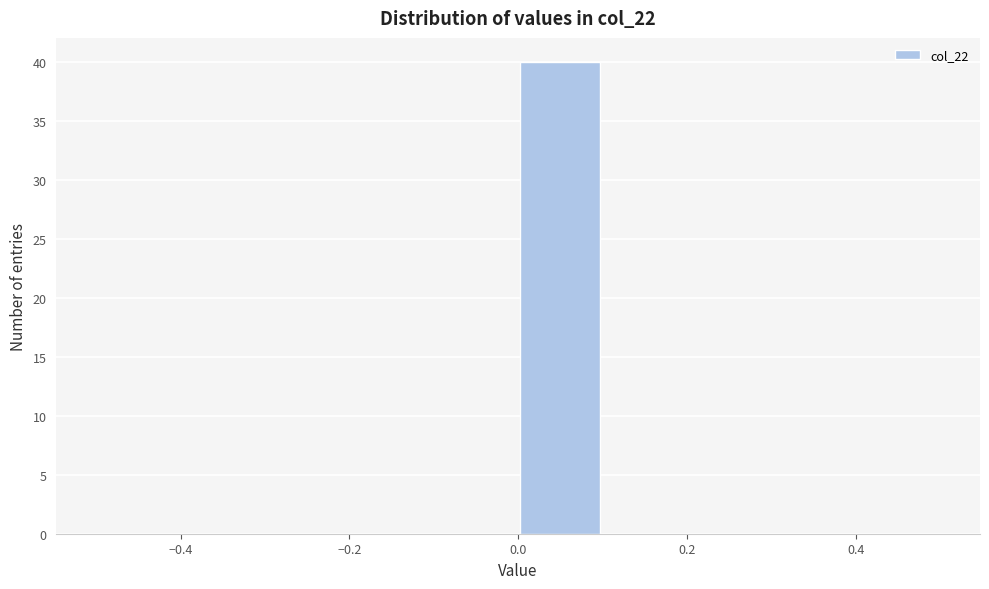

Reading left to right, transcribe this chart: for each bar, give the range it covers on the x-axis and its height. The values are not printed on the chart, so give them approximately, as read against the axis.

-0.5 to -0.4: 0
-0.4 to -0.3: 0
-0.3 to -0.2: 0
-0.2 to -0.1: 0
-0.1 to 0.0: 0
0.0 to 0.1: 40
0.1 to 0.2: 0
0.2 to 0.3: 0
0.3 to 0.4: 0
0.4 to 0.5: 0